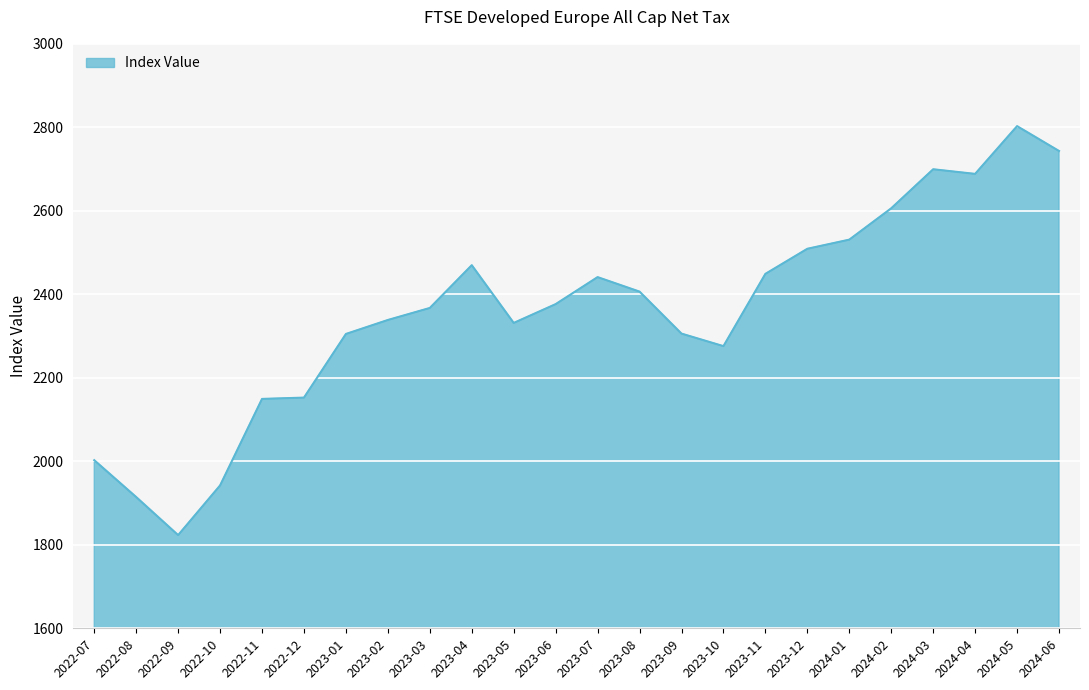

What is the maximum value shown in the chart?

2802.9